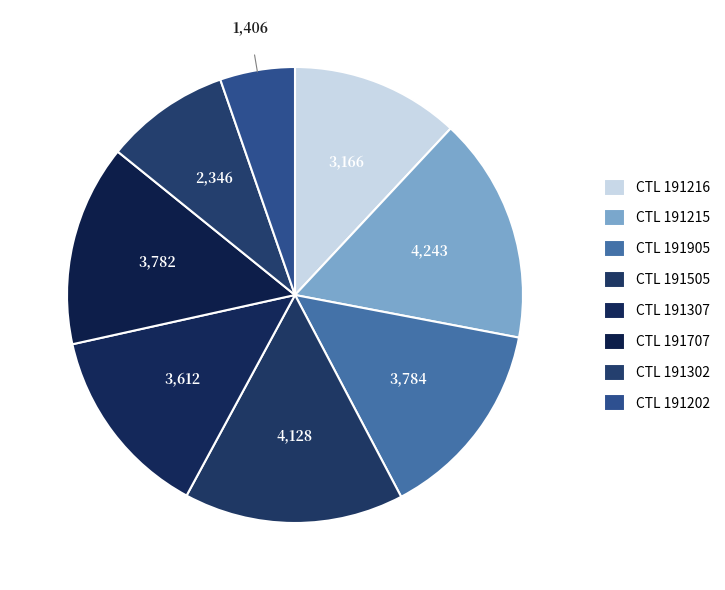

Rank the categories by value from highest to lowest.

191215, 191505, 191905, 191707, 191307, 191216, 191302, 191202